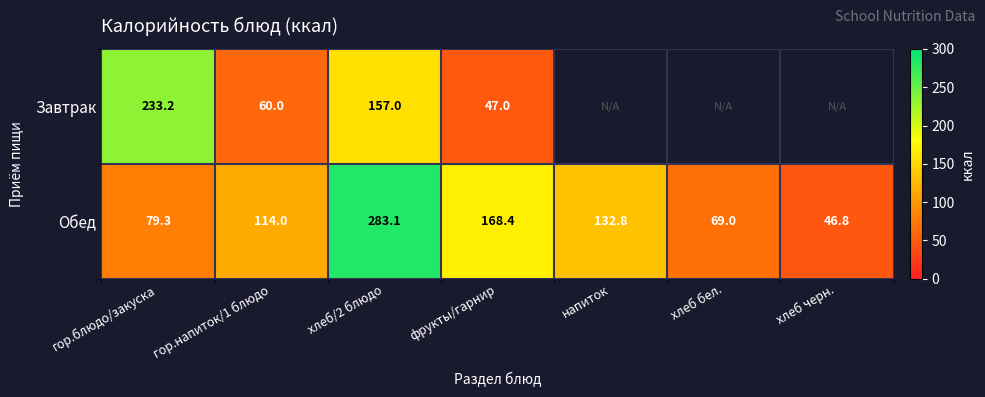

What is the minimum value shown in the chart?

46.8